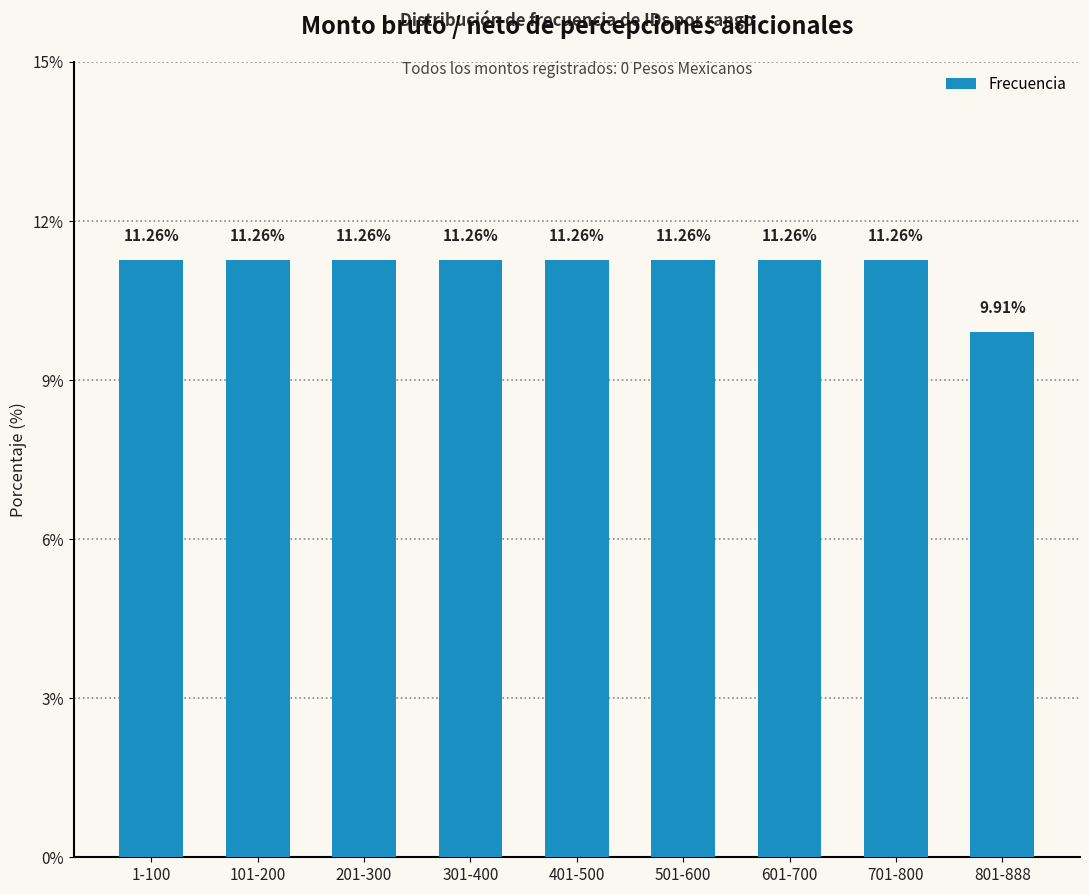

What is the ratio of the value at 1-100 to the value at 401-500?

1.0